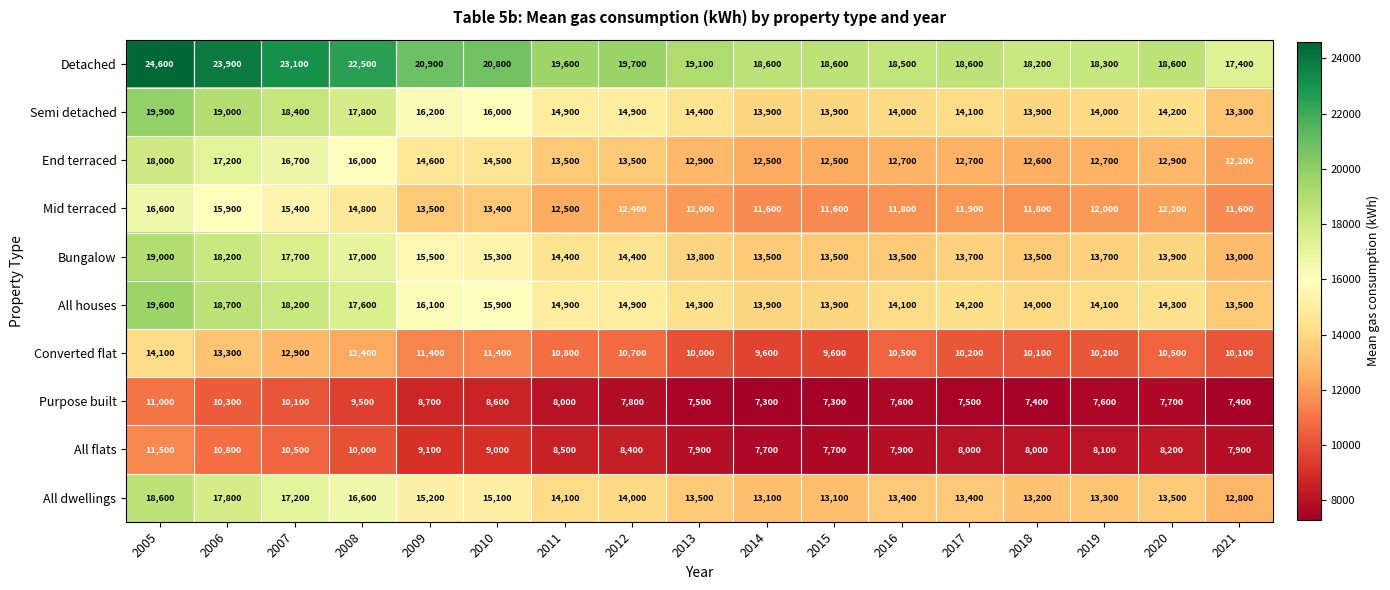

At which label is All houses closest to 16550?

2009